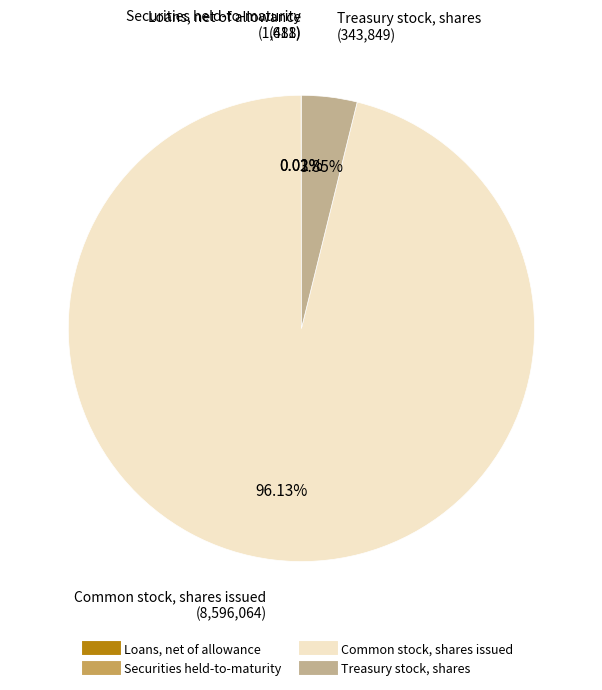

Which category accounts for the majority?

Common stock, shares issued